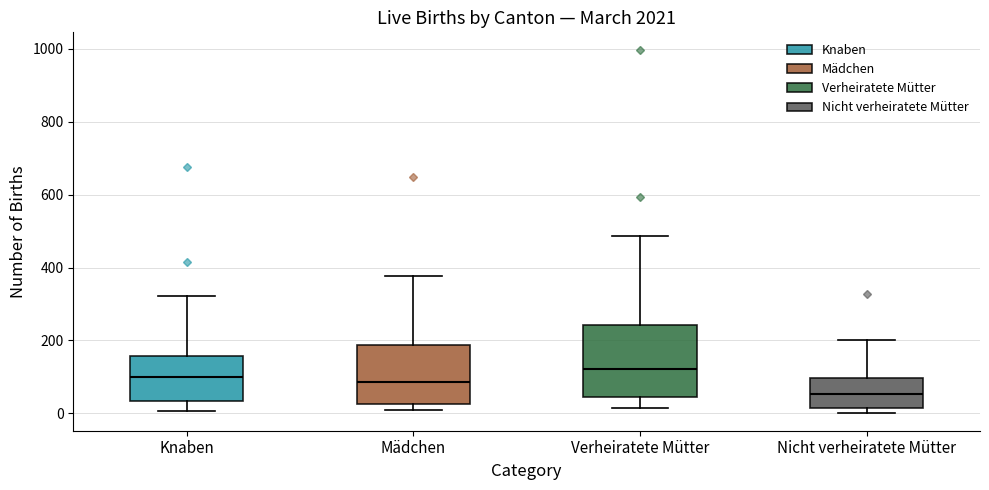

Which box is the tallest, from its lower edge to its upper edge?

Verheiratete Mütter